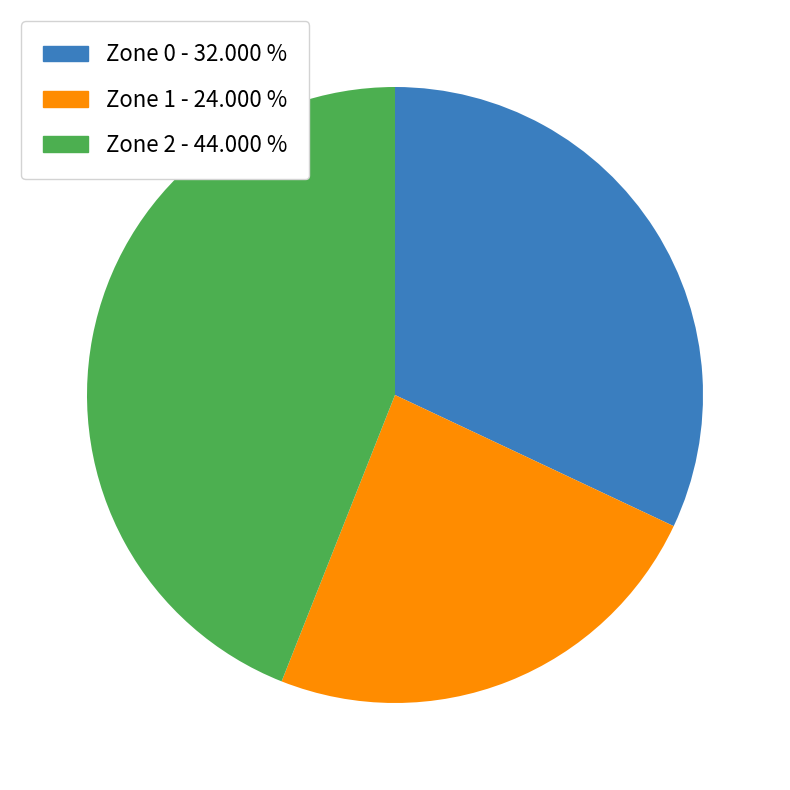

What is the smallest slice in the pie chart?

Zone 1